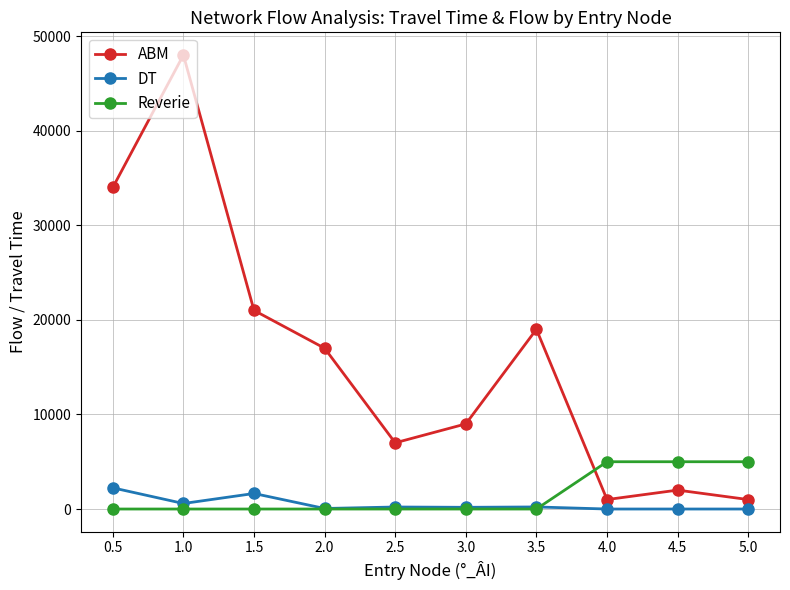

What is the average value of the Reverie series?

1500